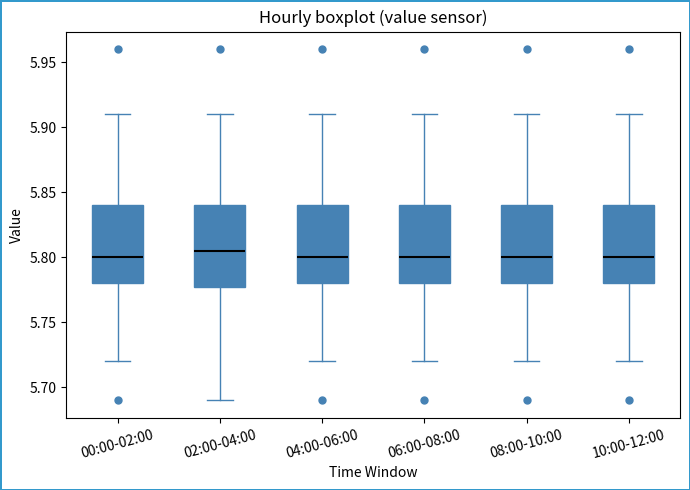

Reading left to right, read every box against the y-axis: the position of its median line, the range the box covers, and the ends of its whiskers. The values are not printed on the chart, so give them approximately, as read against the axis.

00:00-02:00: median 5.800, box 5.780 to 5.840, whiskers 5.720 to 5.910
02:00-04:00: median 5.805, box 5.780 to 5.840, whiskers 5.690 to 5.910
04:00-06:00: median 5.800, box 5.780 to 5.840, whiskers 5.720 to 5.910
06:00-08:00: median 5.800, box 5.780 to 5.840, whiskers 5.720 to 5.910
08:00-10:00: median 5.800, box 5.780 to 5.840, whiskers 5.720 to 5.910
10:00-12:00: median 5.800, box 5.780 to 5.840, whiskers 5.720 to 5.910